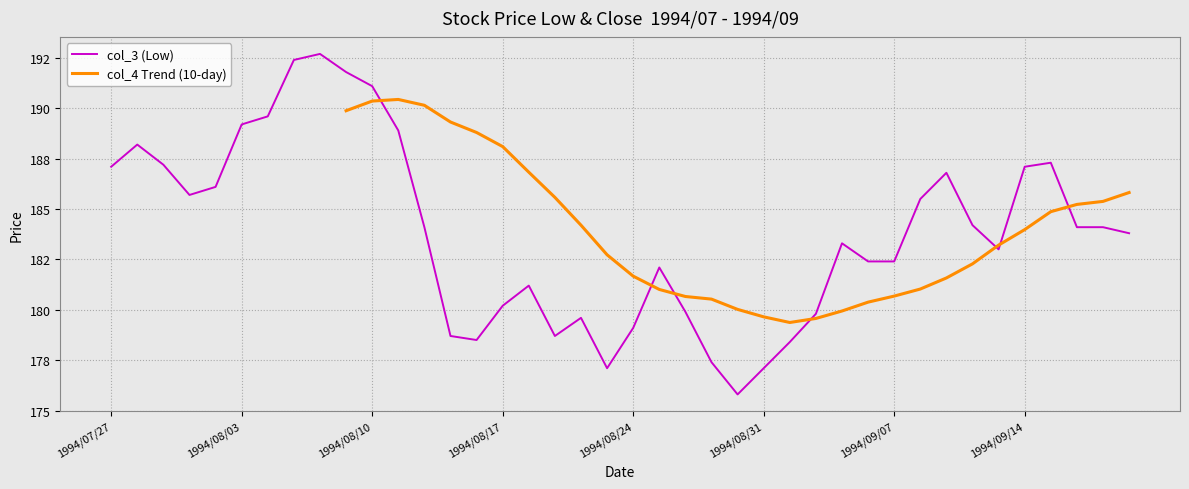

Is it true that the value at 1994/09/07 is 104.3?

False